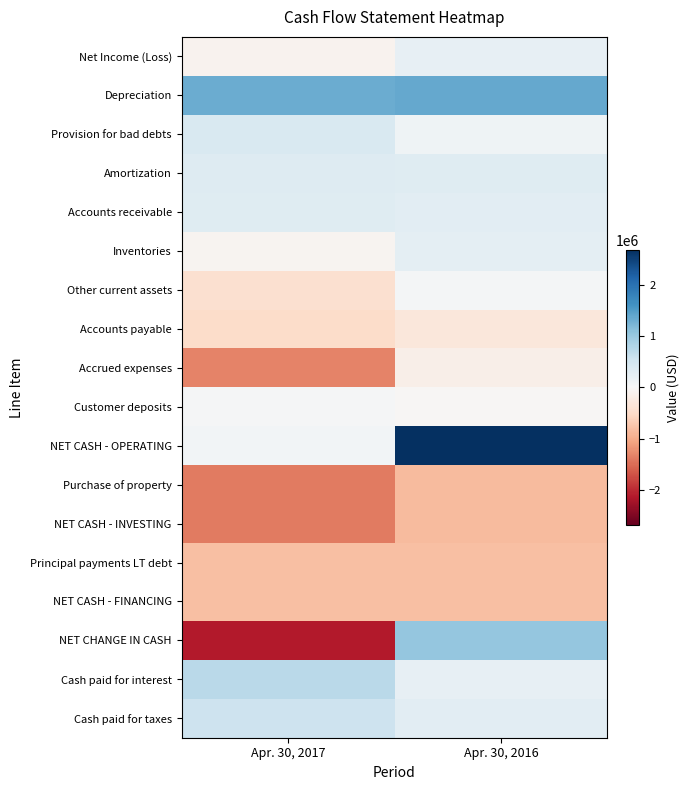

What is the maximum value shown in the chart?

2681455